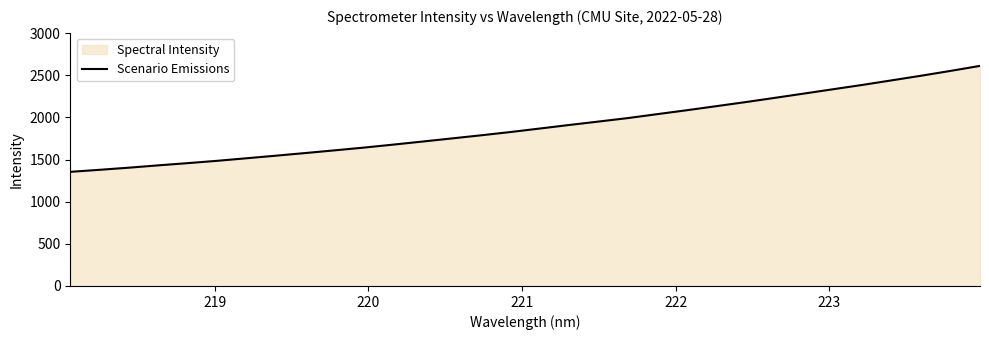

What is the smallest value displayed?

1354.5